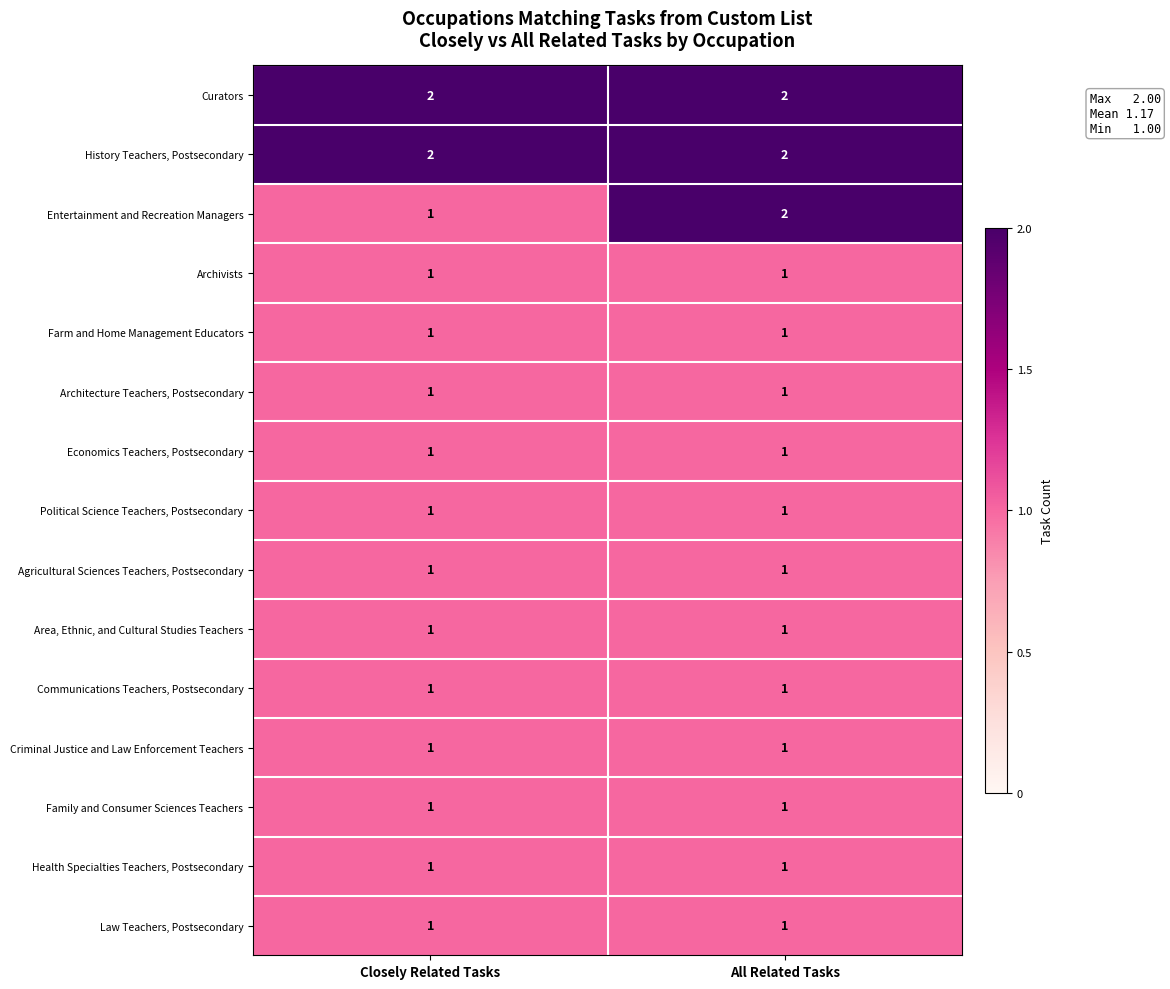

At which category is the sum across all series the highest?

All Related Tasks